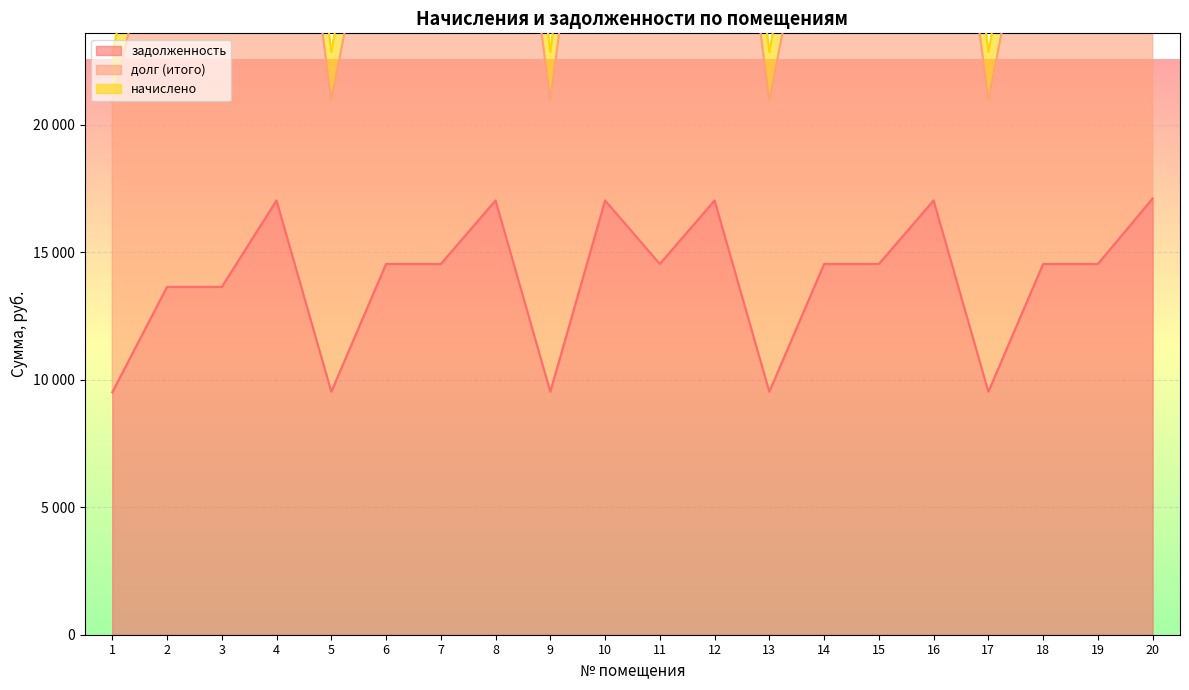

True or false: задолженность and долг (итого) intersect in this chart.

False